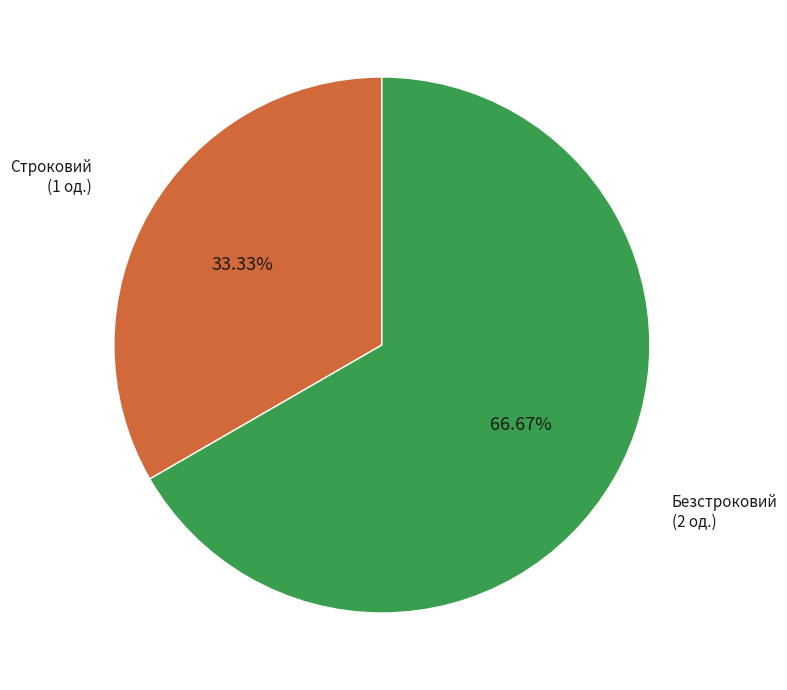

Is there any slice that represents more than half of the pie?

Yes